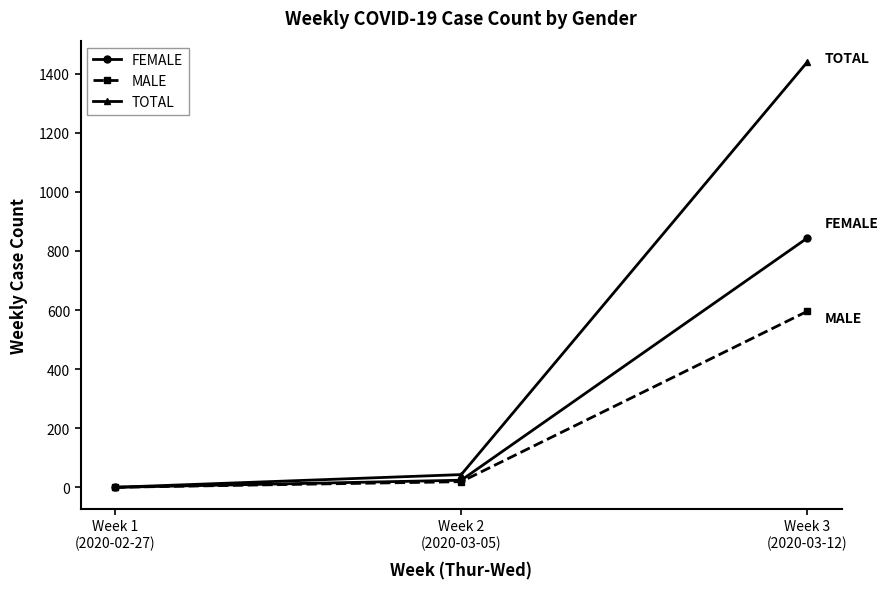

Which category has the highest value across all series?

Week 3
(2020-03-12)